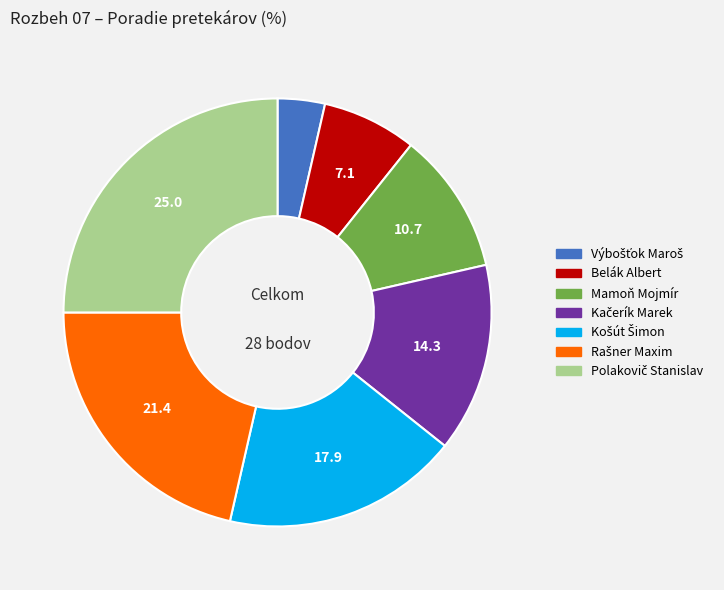

Is it true that Mamoň Mojmír is 11% of the pie?

True